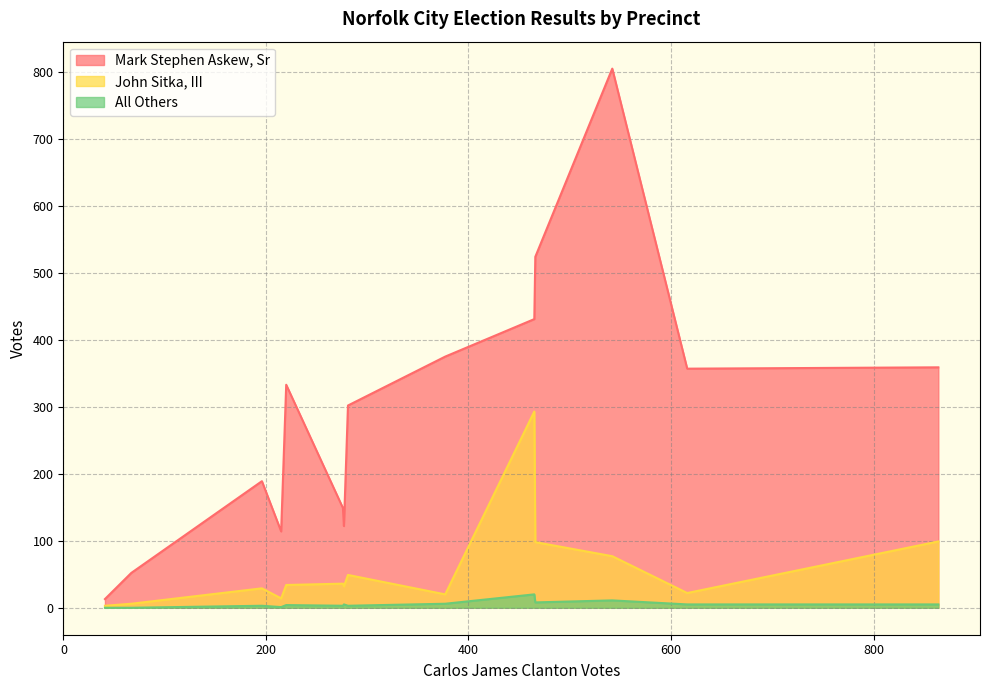

Is the value of Mark Stephen Askew, Sr at 309-Norview greater than the value of John Sitka, III at ev-Absentee?

Yes